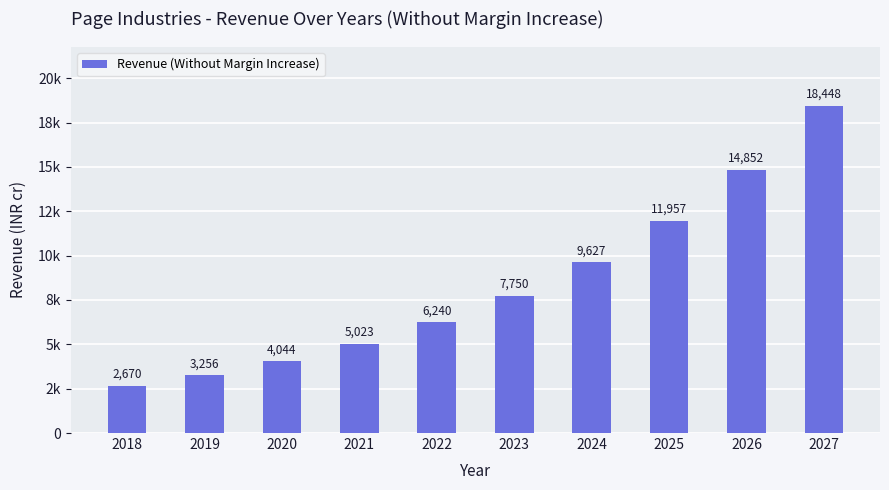

Which has a higher value, 2026 or 2022?

2026